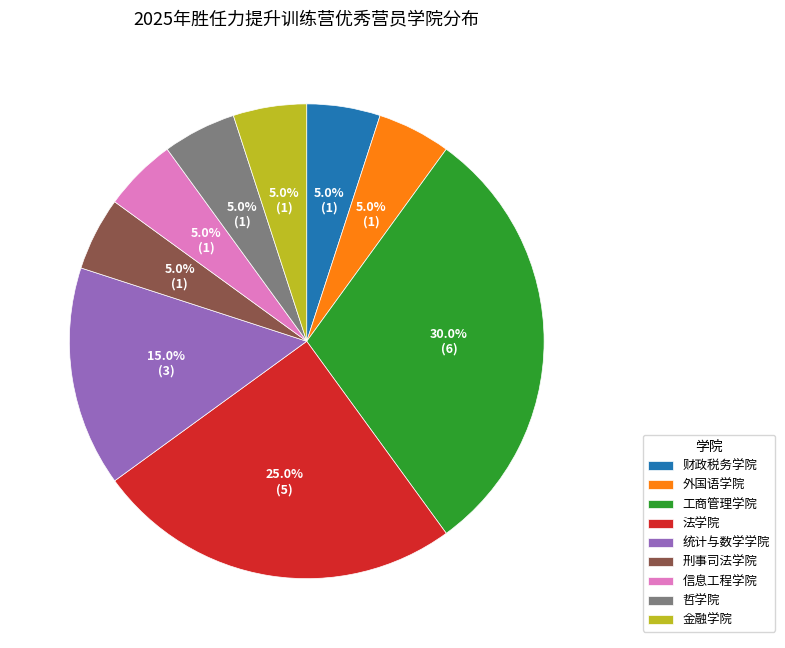

To the nearest percent, what percentage of the pie is 哲学院?

5%